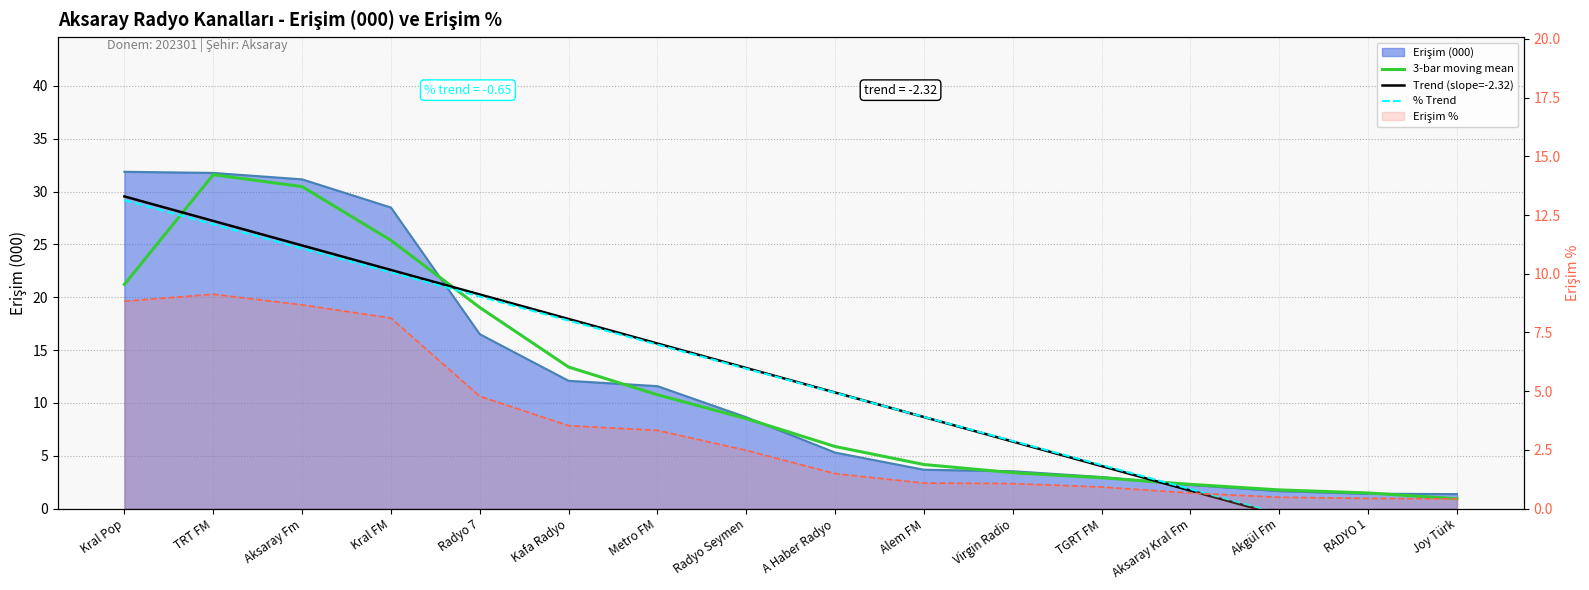

What is the difference between the maximum and second lowest values in the 3-bar moving mean series?

30.1